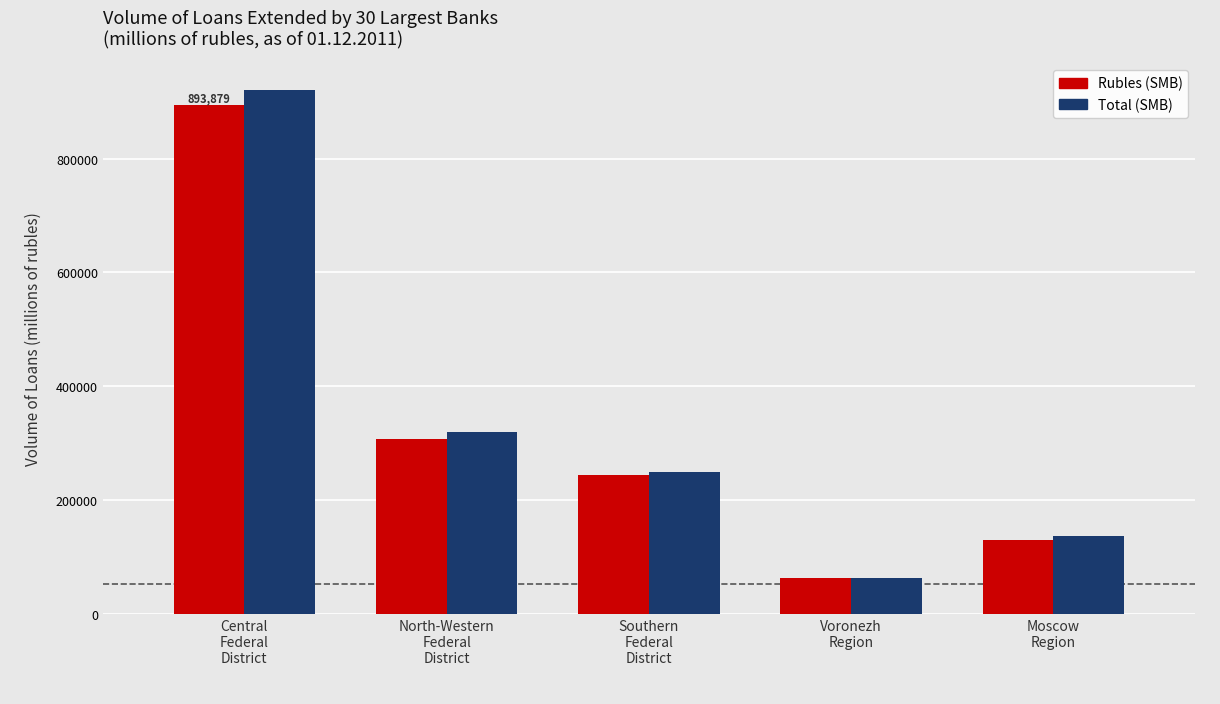

Reading left to right, list all the values displayed in this chart.

Rubles (SMB): Central
Federal
District=893879	North-Western
Federal
District=307416	Southern
Federal
District=244732	Voronezh
Region=62461	Moscow
Region=129098
Total (SMB): Central
Federal
District=921323	North-Western
Federal
District=319415	Southern
Federal
District=249905	Voronezh
Region=62878	Moscow
Region=136024